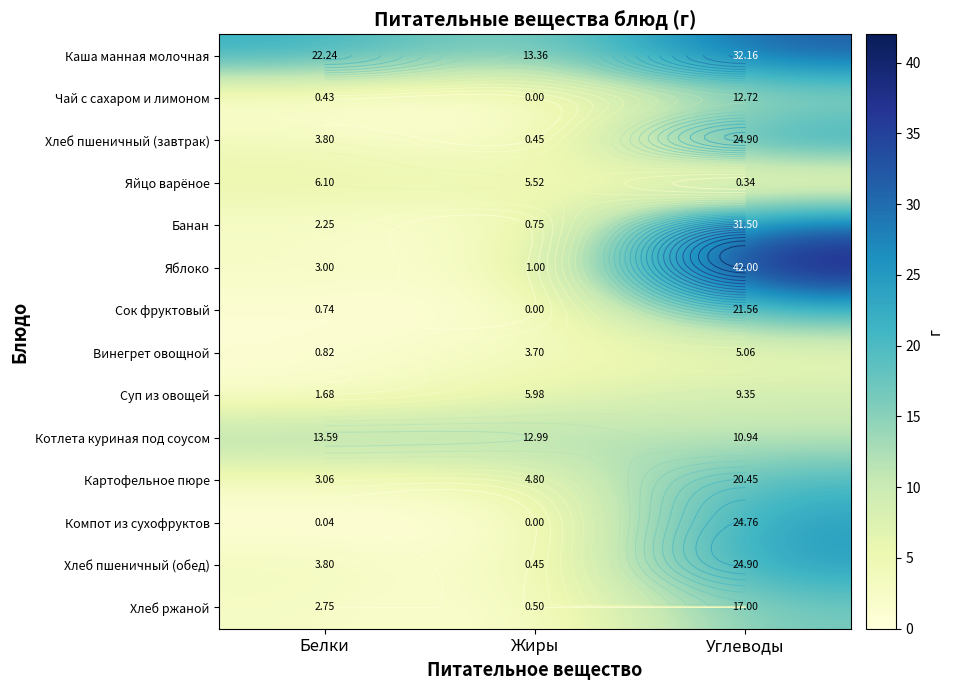

How many data points in Хлеб ржаной are less than 2?

1